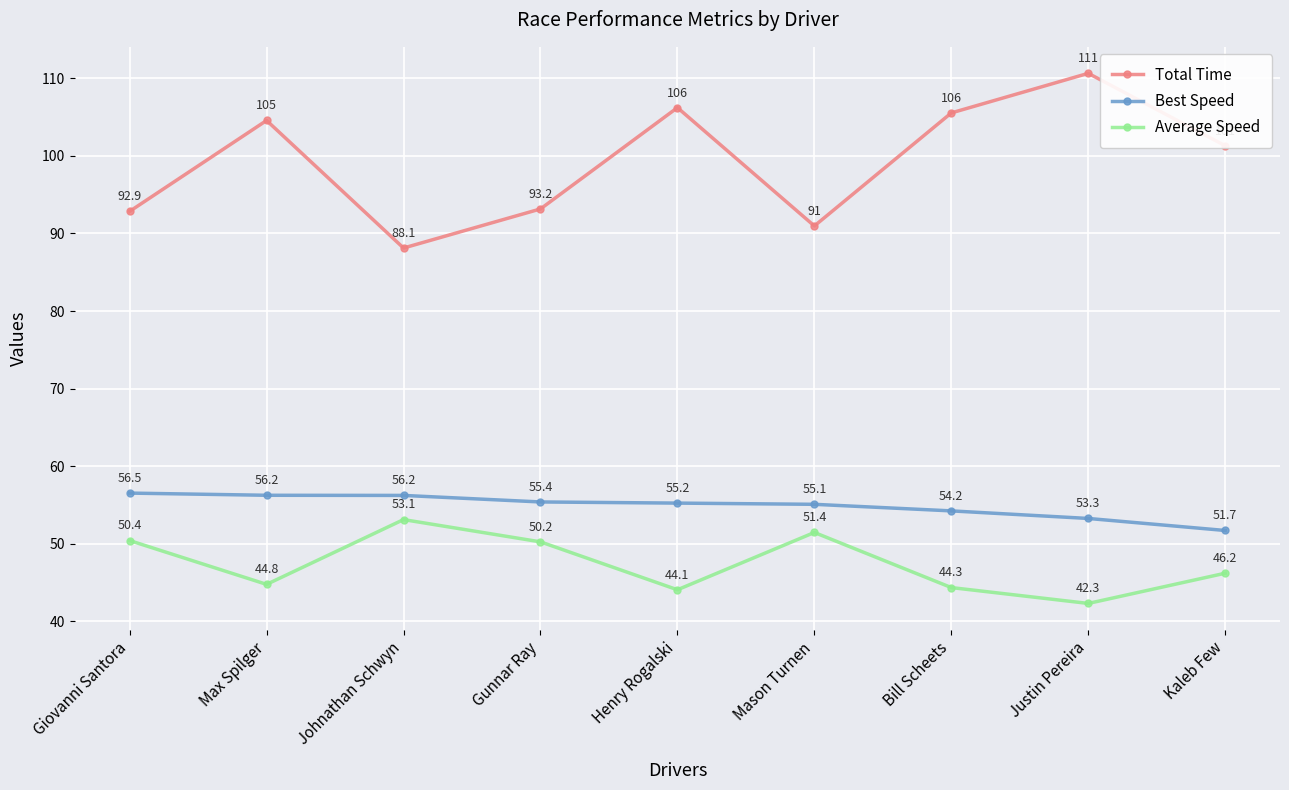

What is the difference between the Average Speed values at Justin Pereira and Gunnar Ray?

7.9